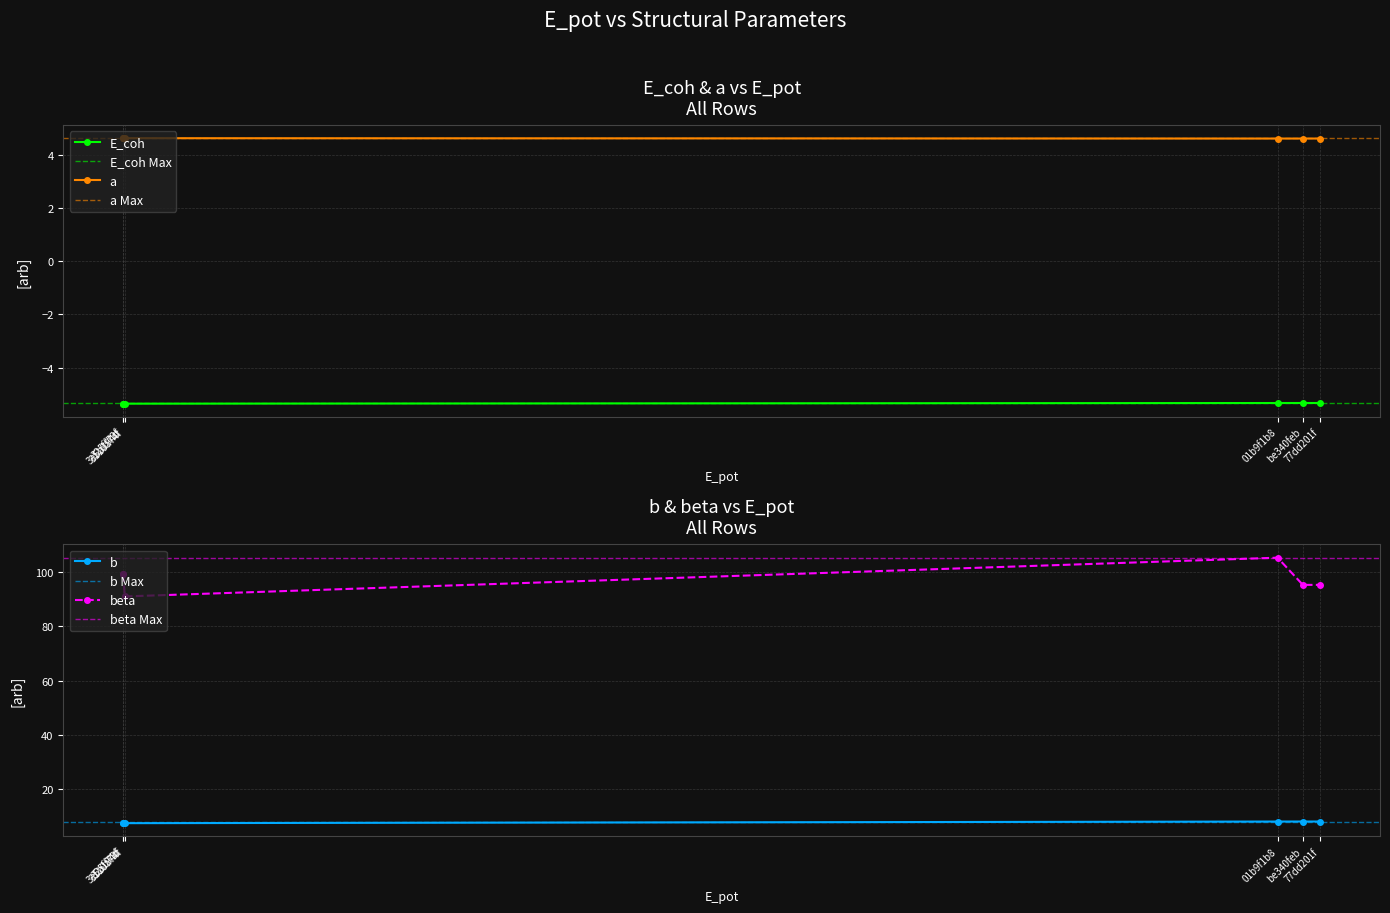

How many interior local peaks does the beta series have?

2